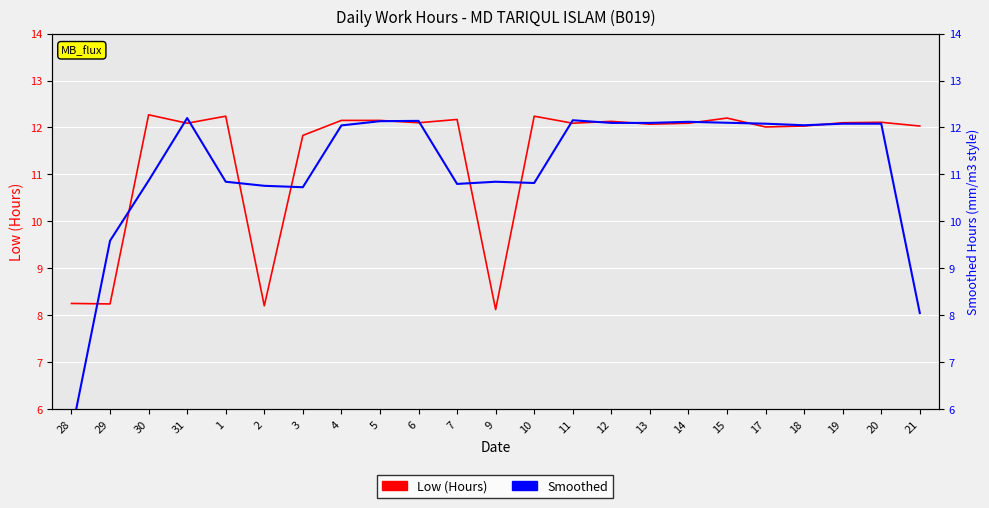

The Smoothed Hours series shows 7.1 at 5. True or false?

False